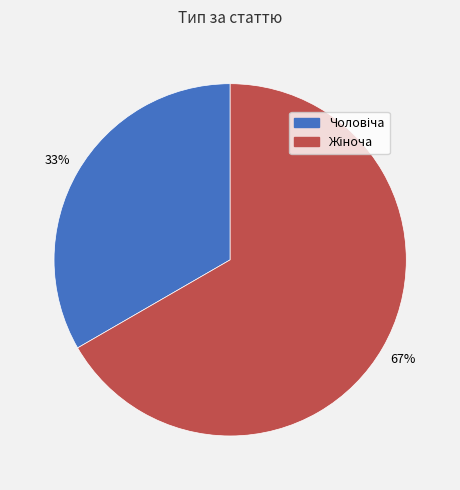

Does any single category account for the majority?

Yes